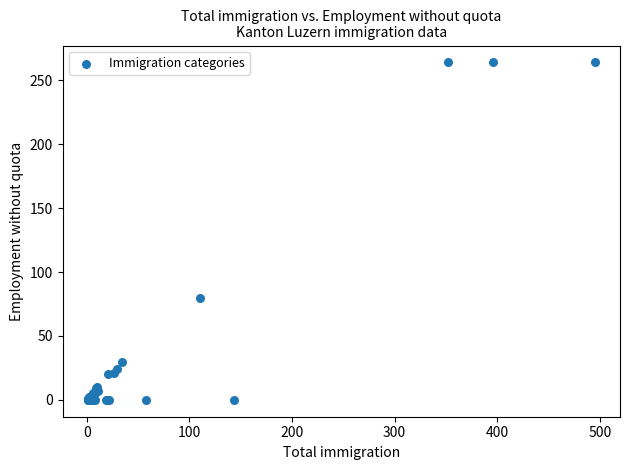

What Y value in the scatter plot is closest to 132?

80